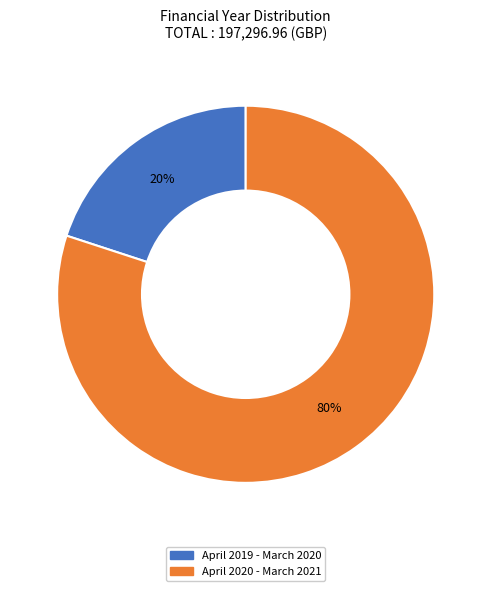

What is the largest slice in the pie chart?

April 2020 - March 2021